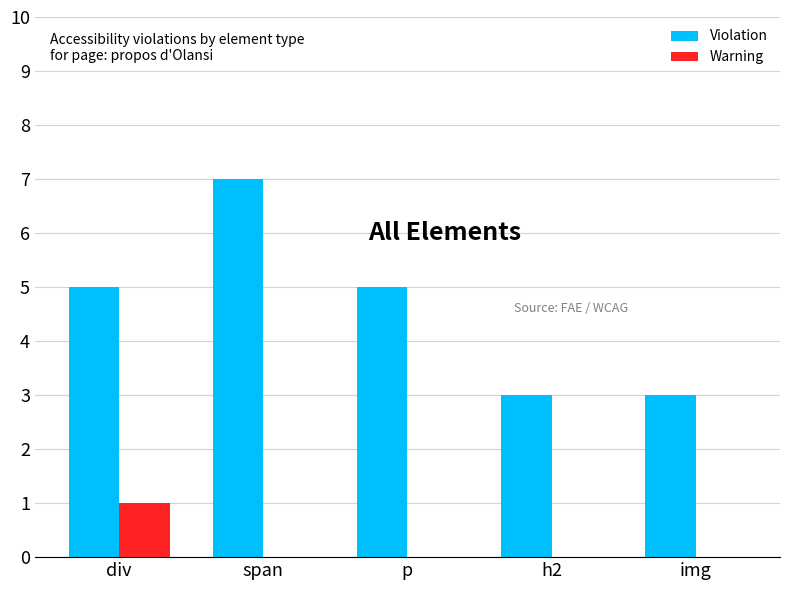

What are all the series names shown in the legend?

Violation, Warning